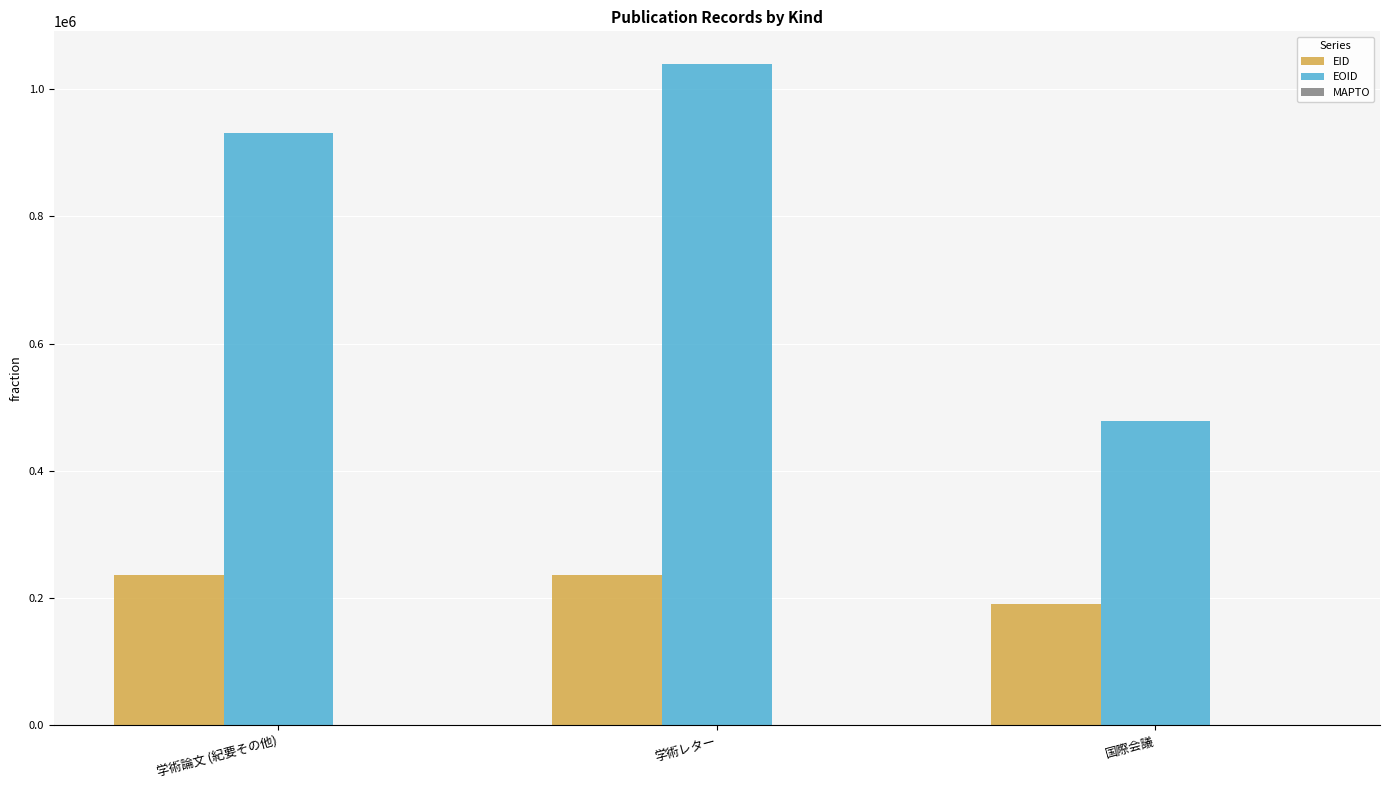

At which category is the sum across all series the highest?

学術レター